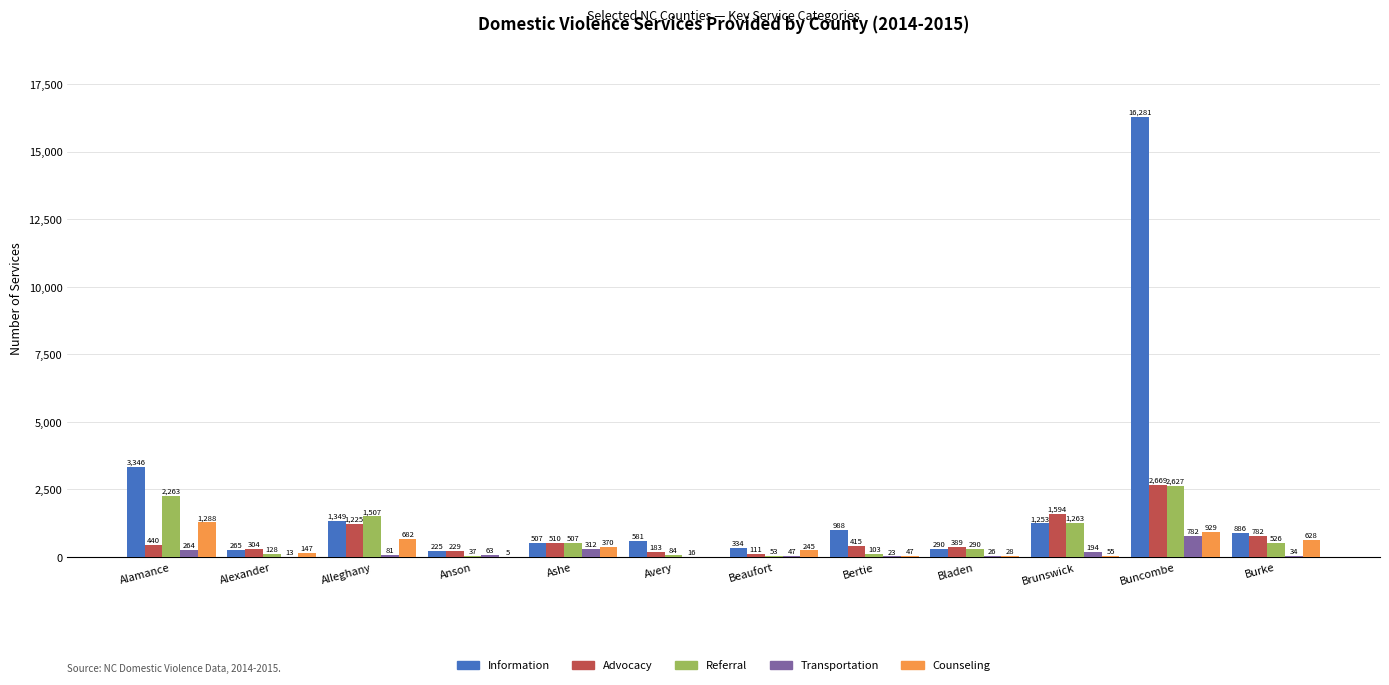

Are the bars horizontal?

No